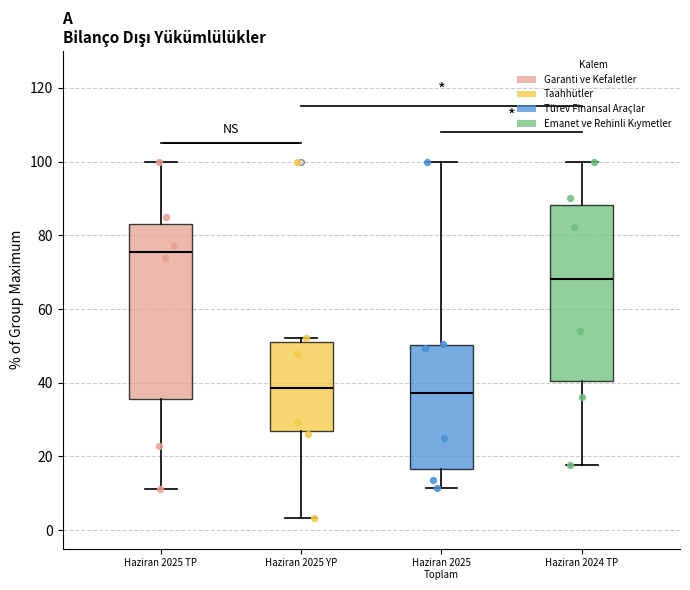

Reading left to right, transcribe this box plot: for each box, give where its median line is, the range the box spans, and where its two whiskers end, as read against the y-axis. The values are not printed on the chart, so give them approximately, as read against the axis.

Haziran 2025 TP: median 76, box 36 to 84, whiskers 12 to 100
Haziran 2025 YP: median 38, box 26 to 52, whiskers 4 to 52 (just above the box's upper edge)
Haziran 2025 Toplam: median 38, box 16 to 50, whiskers 12 to 100
Haziran 2024 TP: median 68, box 40 to 88, whiskers 18 to 100